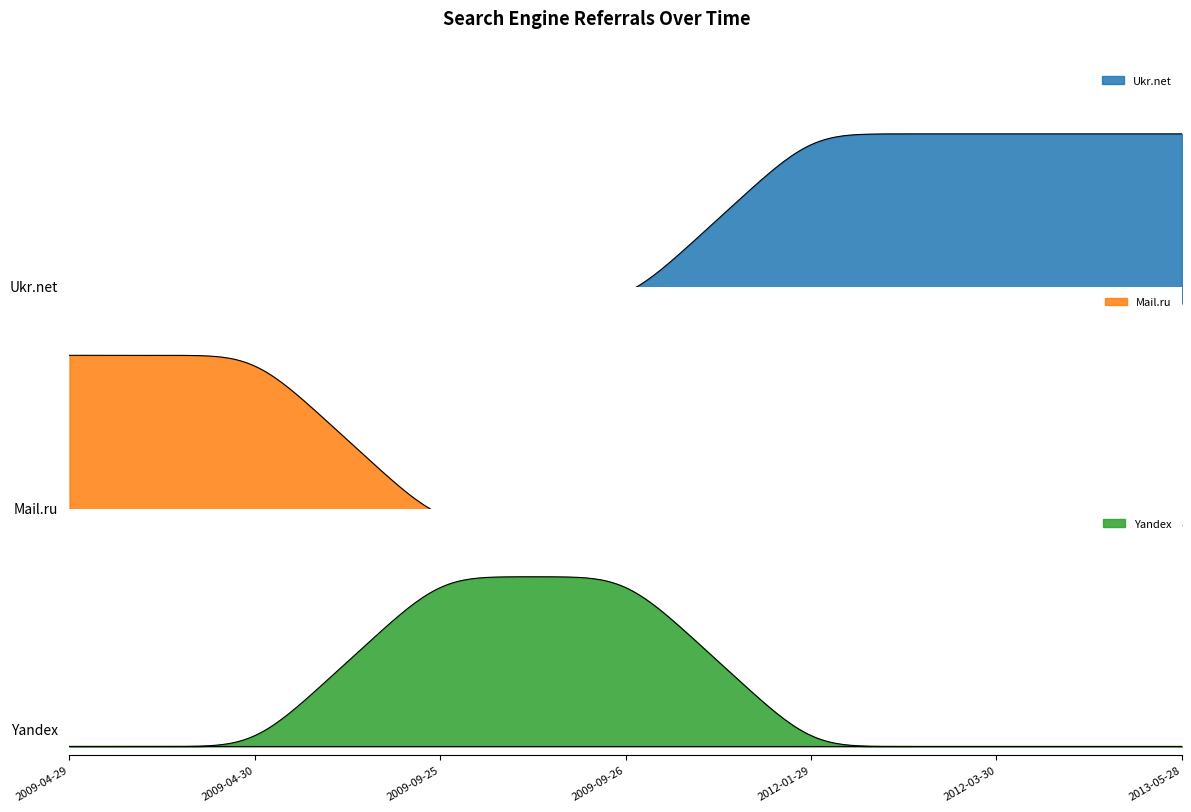

At which category does the chart reach its minimum across all series?

2009-04-29